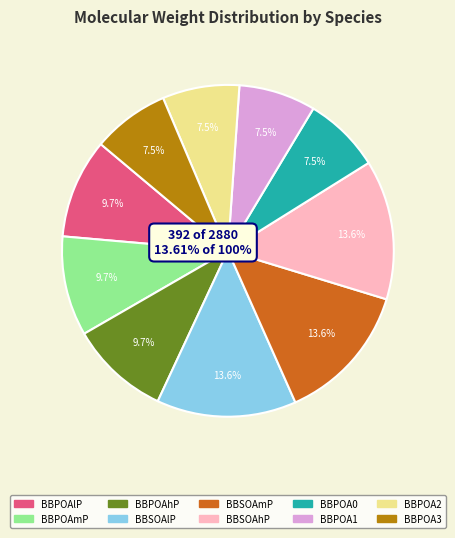

Rank the categories by value from highest to lowest.

BBSOAlP, BBSOAmP, BBSOAhP, BBPOAlP, BBPOAmP, BBPOAhP, BBPOA0, BBPOA1, BBPOA2, BBPOA3